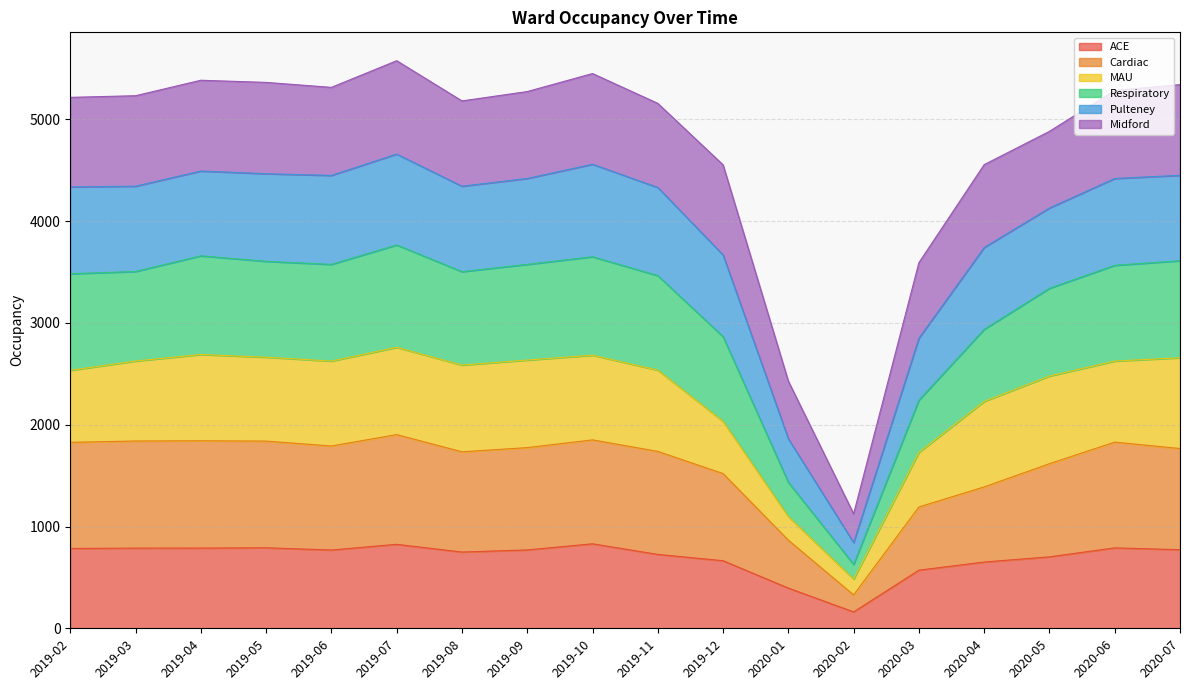

True or false: ACE has a value of 161.0 at 2020-02.

True